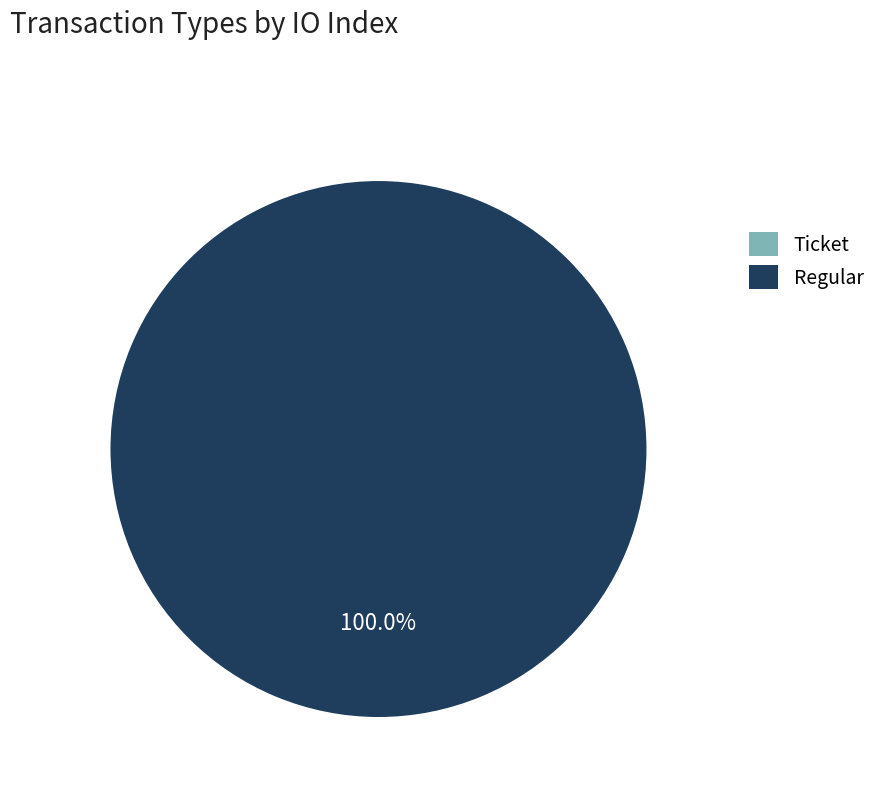

The Ticket slice represents 11% of the pie. True or false?

False